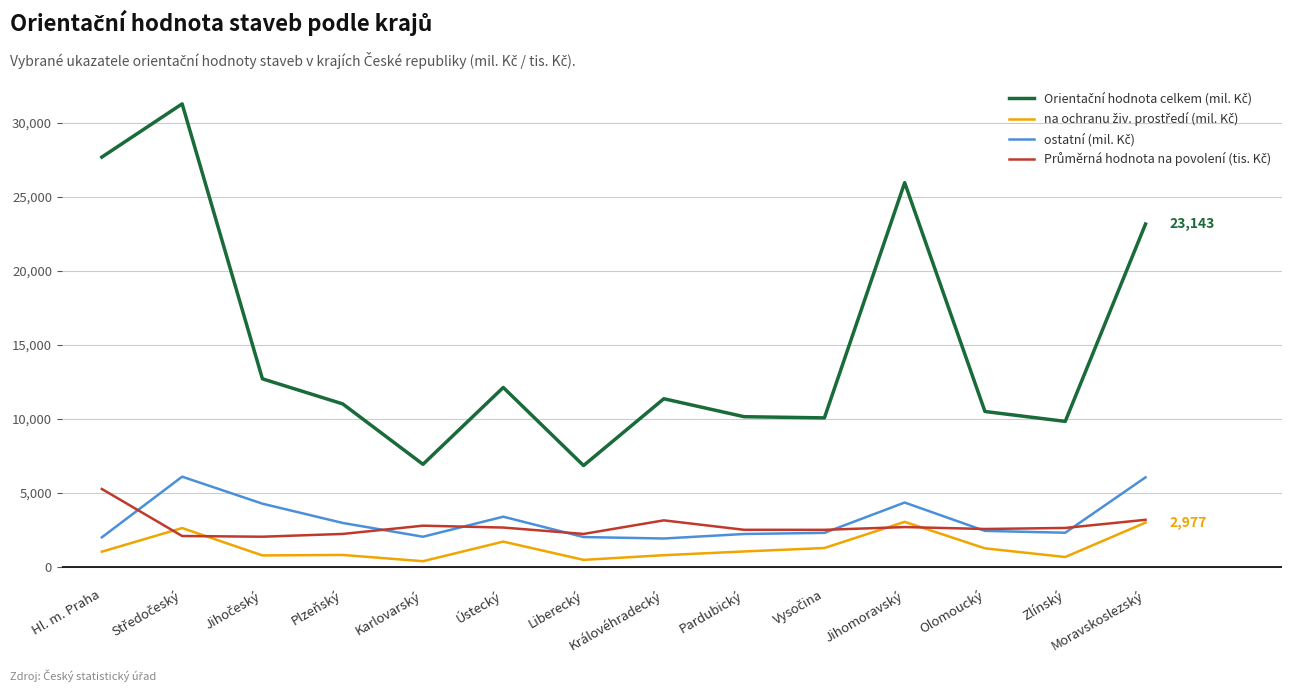

Count the number of categories in the chart.

14